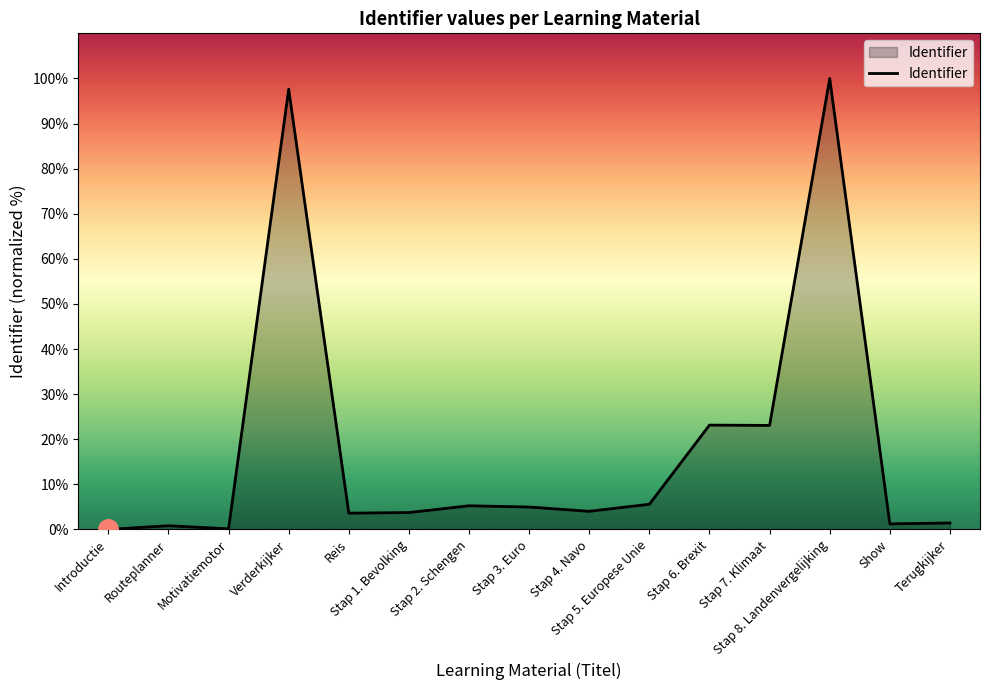

What is the difference between the maximum and minimum values?

100.0